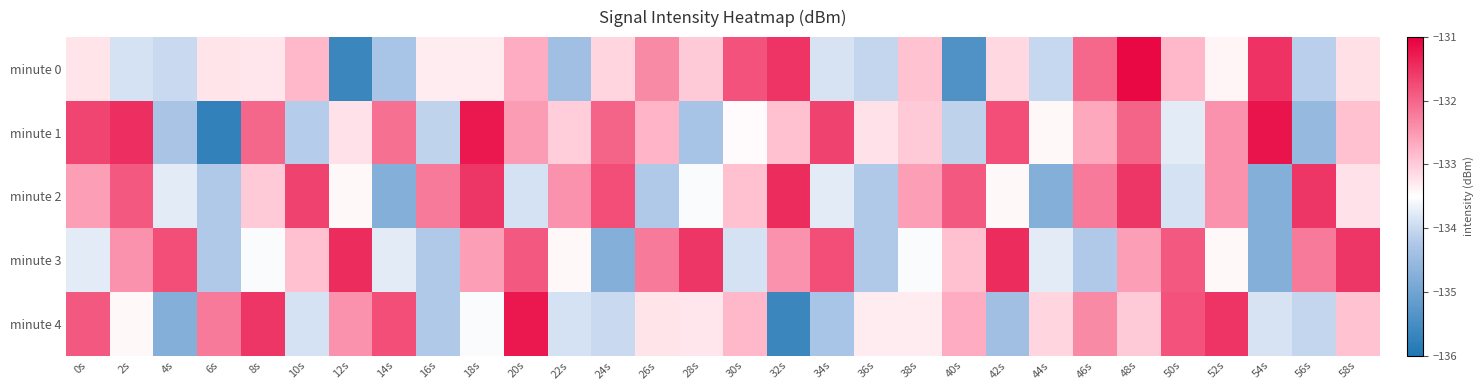

Which series has the largest total across all categories?

minute 1